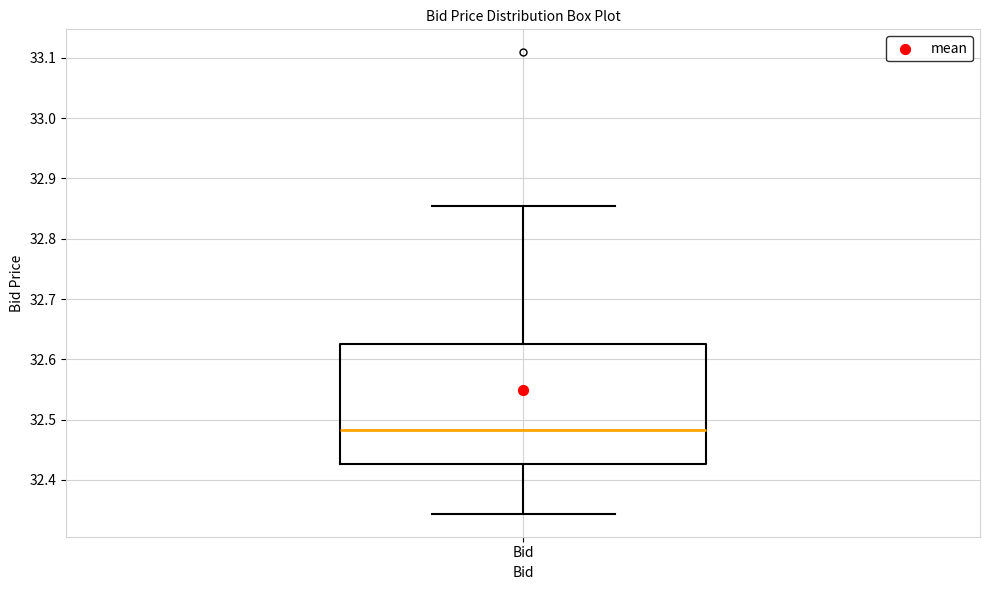

Read this box plot against the y-axis: the position of the median line, the range covered by the box, and the ends of both whiskers. The values are not printed on the chart, so give them approximately, as read against the axis.

median 32.48, box 32.43 to 32.63, whiskers 32.34 to 32.85